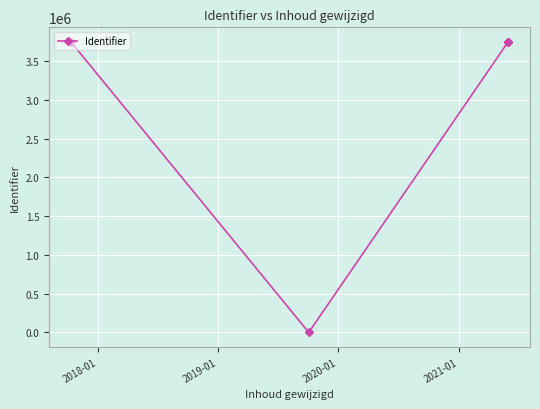

The chart shows a value of 1119442 at 2017-01. True or false?

False